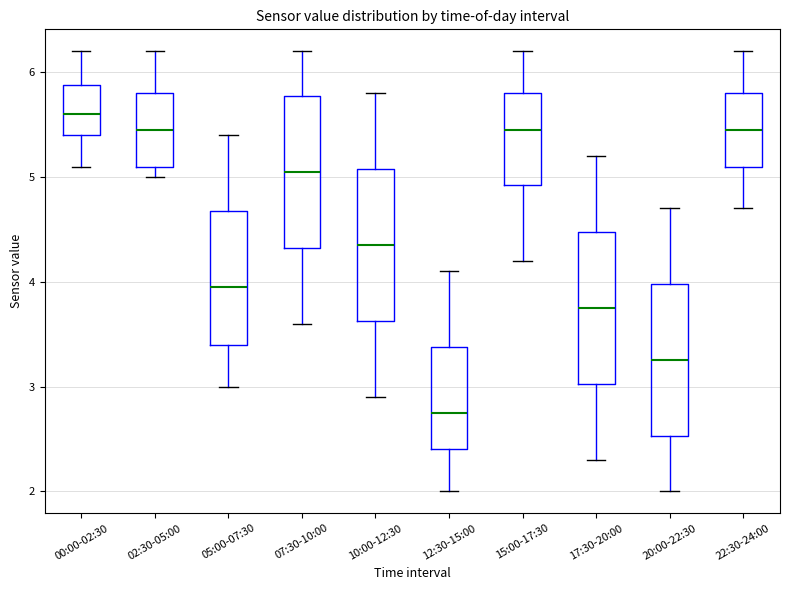

Reading left to right, transcribe this box plot: for each box, give where its median line is, the range the box spans, and where its two whiskers end, as read against the y-axis. The values are not printed on the chart, so give them approximately, as read against the axis.

00:00-02:30: median 5.6, box 5.4 to 5.9, whiskers 5.1 to 6.2
02:30-05:00: median 5.5, box 5.1 to 5.8, whiskers 5.0 to 6.2
05:00-07:30: median 4.0, box 3.4 to 4.7, whiskers 3.0 to 5.4
07:30-10:00: median 5.1, box 4.3 to 5.8, whiskers 3.6 to 6.2
10:00-12:30: median 4.4, box 3.6 to 5.1, whiskers 2.9 to 5.8
12:30-15:00: median 2.8, box 2.4 to 3.4, whiskers 2.0 to 4.1
15:00-17:30: median 5.5, box 4.9 to 5.8, whiskers 4.2 to 6.2
17:30-20:00: median 3.8, box 3.0 to 4.5, whiskers 2.3 to 5.2
20:00-22:30: median 3.3, box 2.5 to 4.0, whiskers 2.0 to 4.7
22:30-24:00: median 5.5, box 5.1 to 5.8, whiskers 4.7 to 6.2